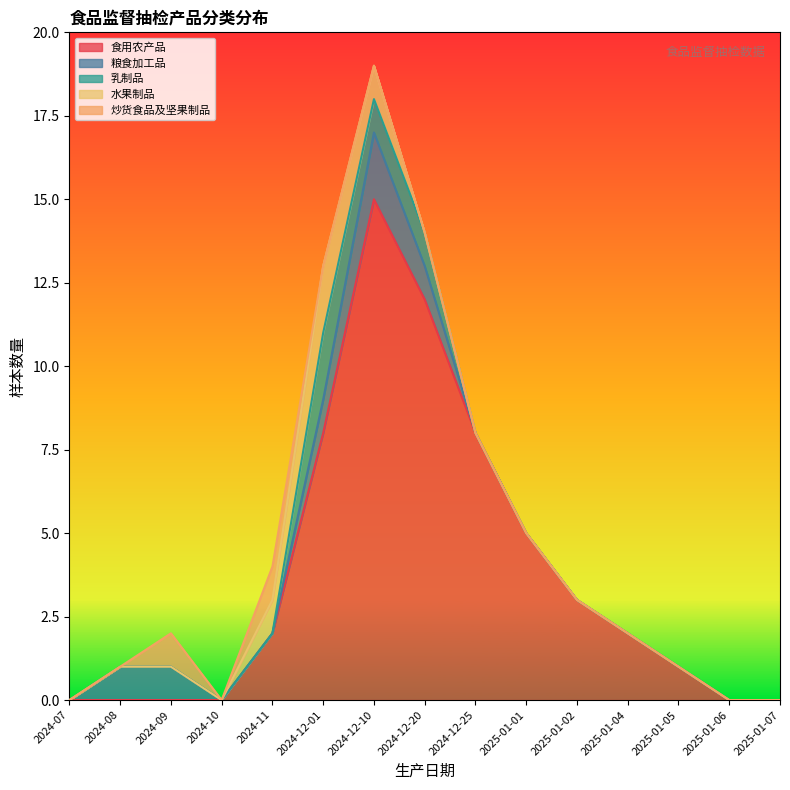

At which label does 食用农产品 reach its peak?

2024-12-10